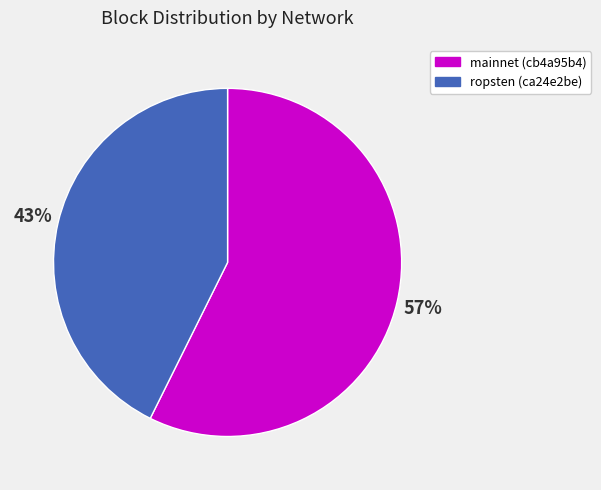

Does any single category account for the majority?

Yes